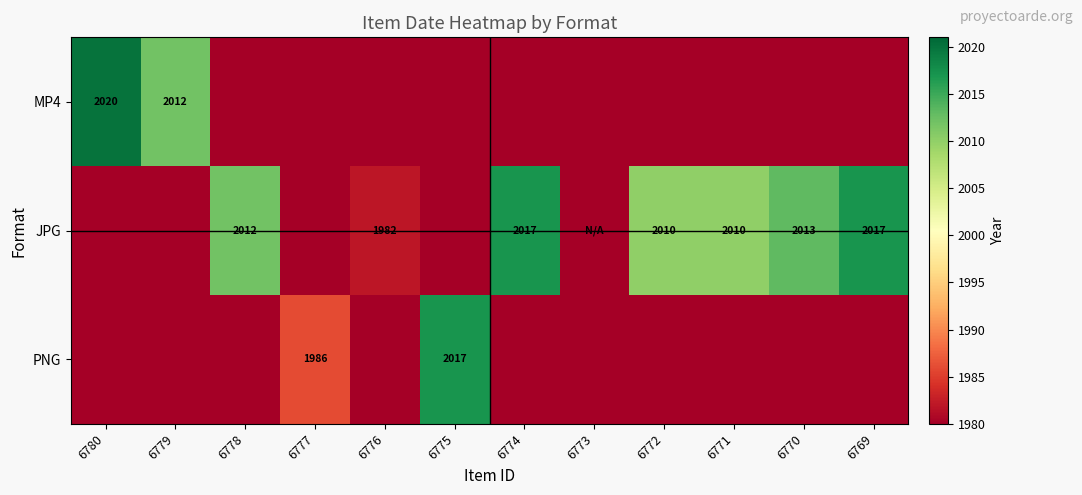

True or false: JPG has a value of 434 at 6769.

False